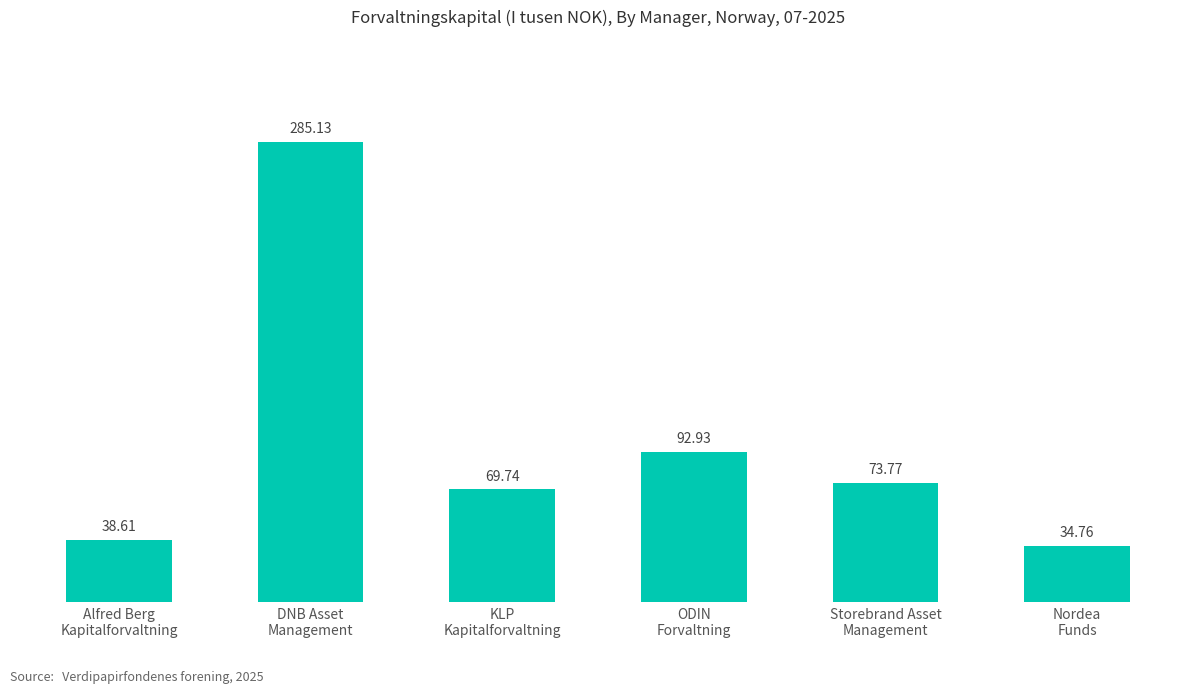

Reading left to right, extract all data points from this chart.

38613358	285126185	69743830	92927386	73767084	34761120